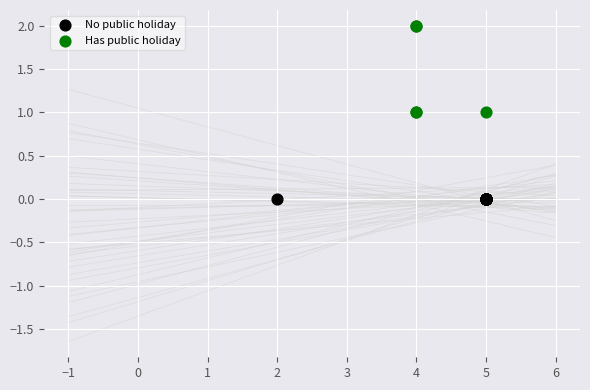

Which series contains the lowest Y value?

No public holiday